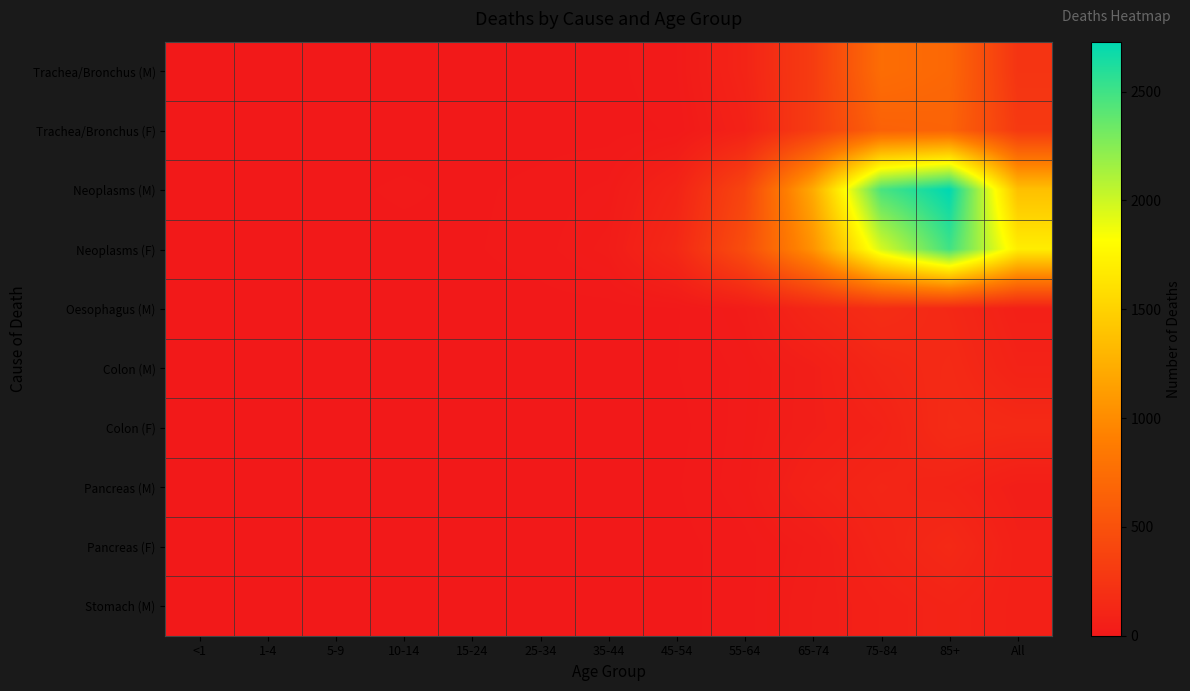

Between 55-64 and <1, which is larger?

55-64